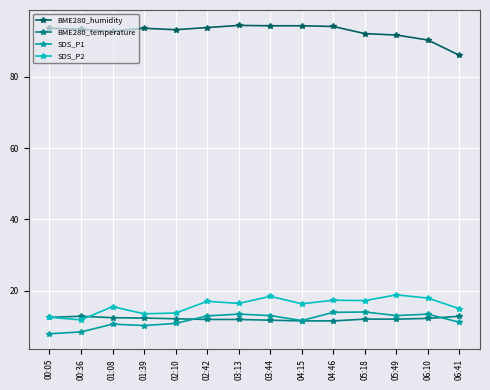

What is the lowest value of the BME280_humidity series?

86.0